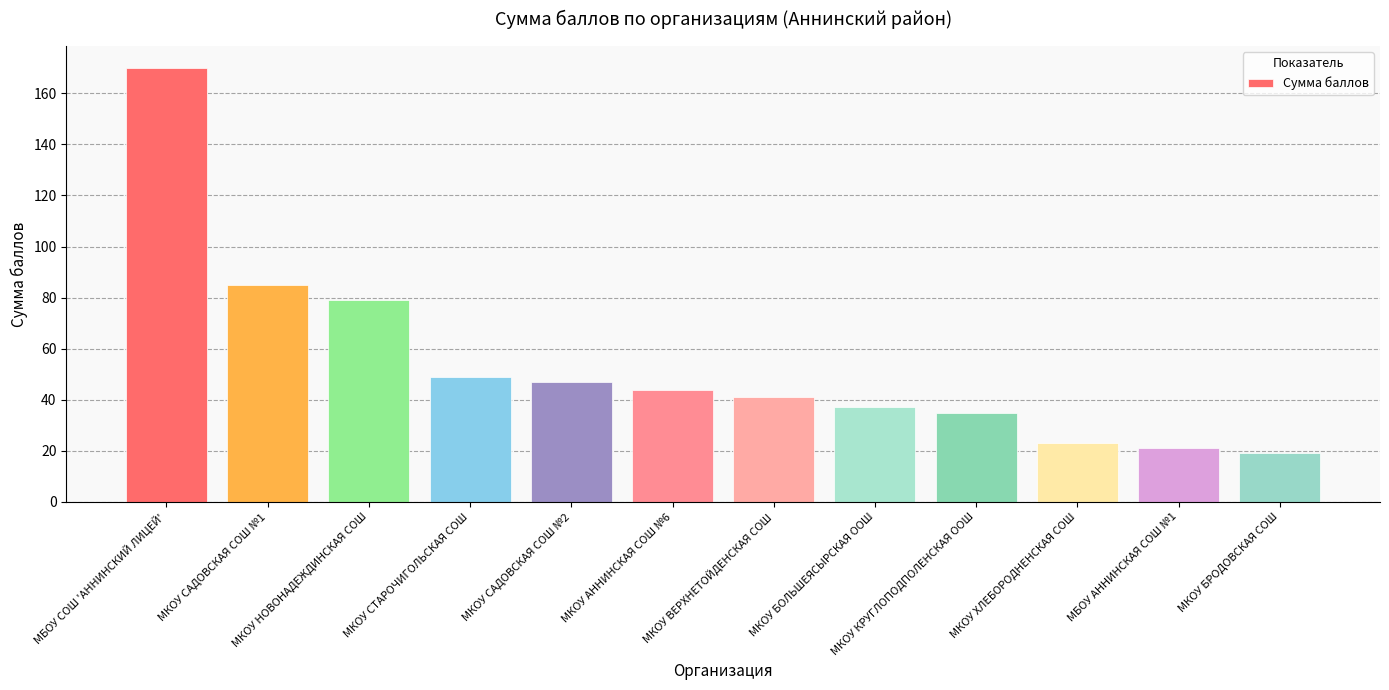

How many bars are there in total?

12